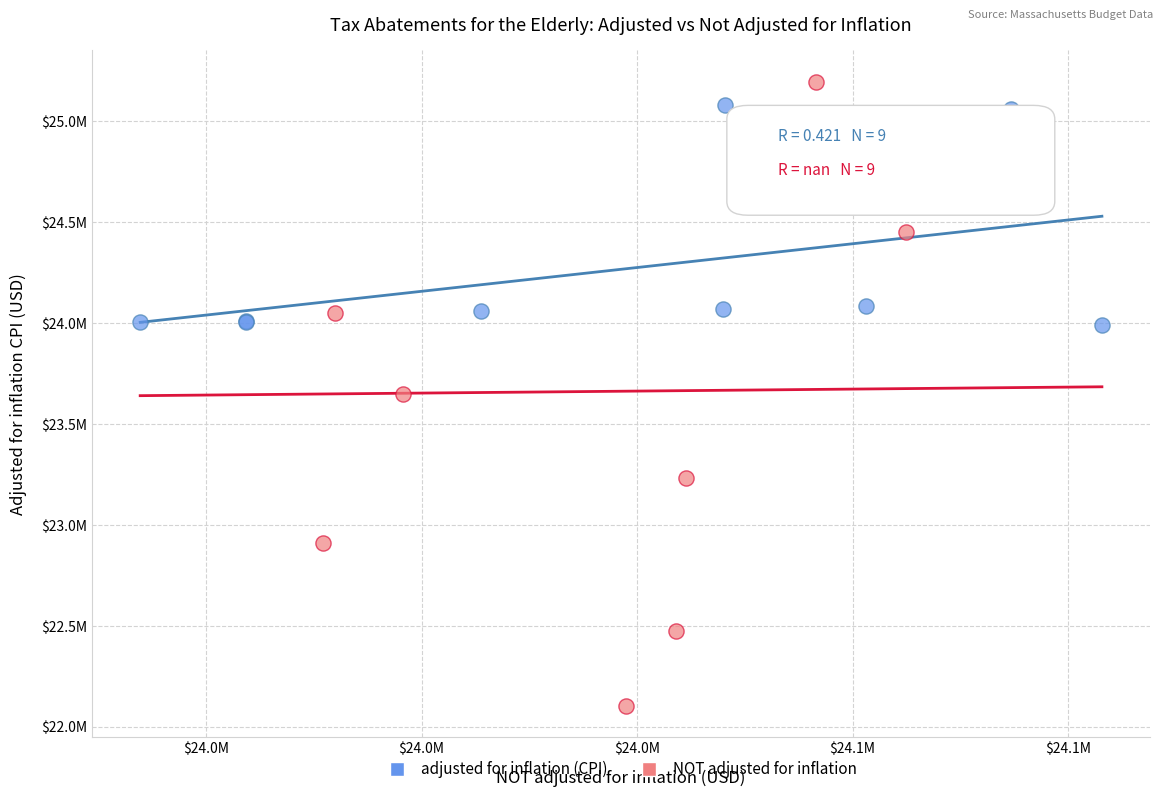

What are all the series names shown in the legend?

adjusted for inflation (CPI), NOT adjusted for inflation